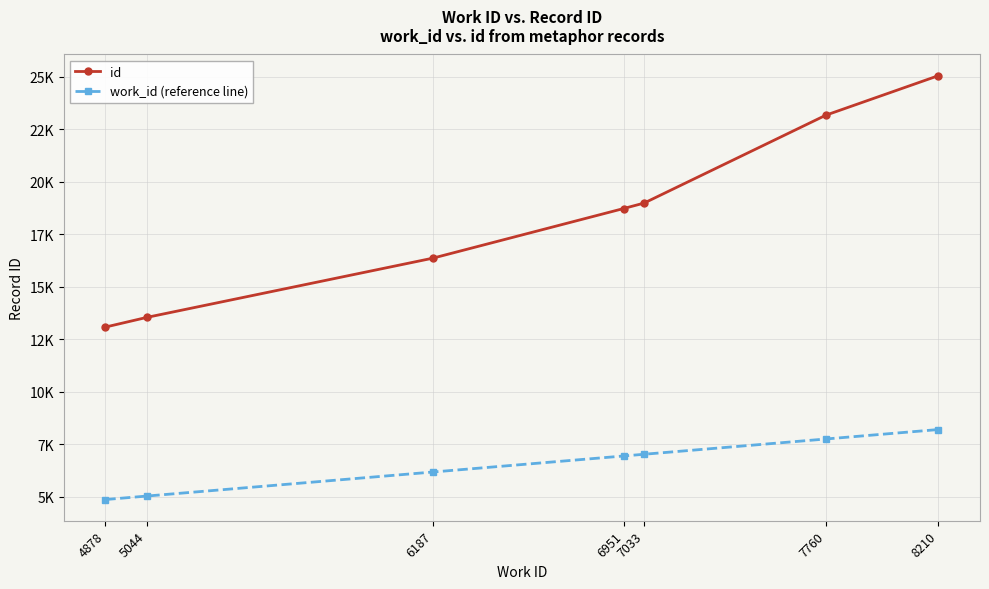

Is this an area chart (filled region under the line)?

No